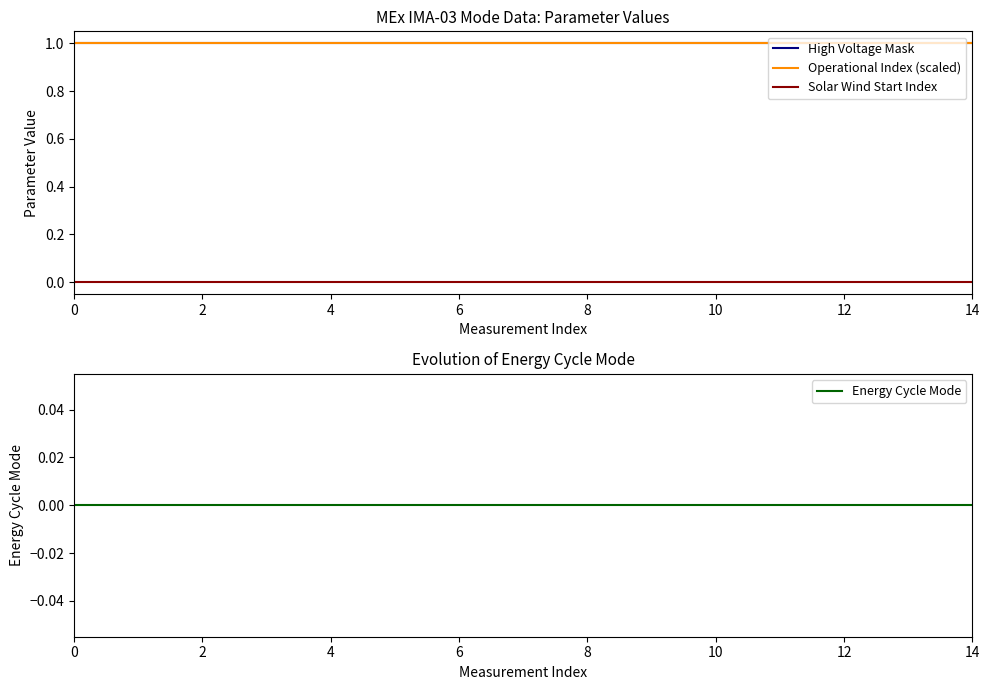

What is the greatest value displayed?

1